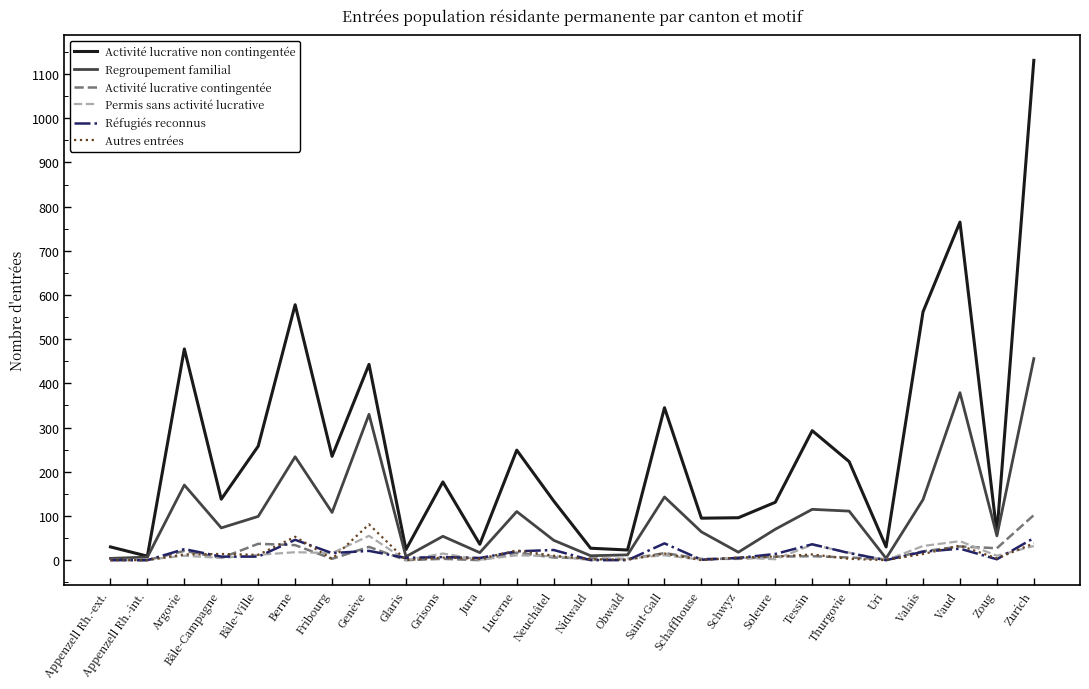

What position from the left is Thurgovie?

21